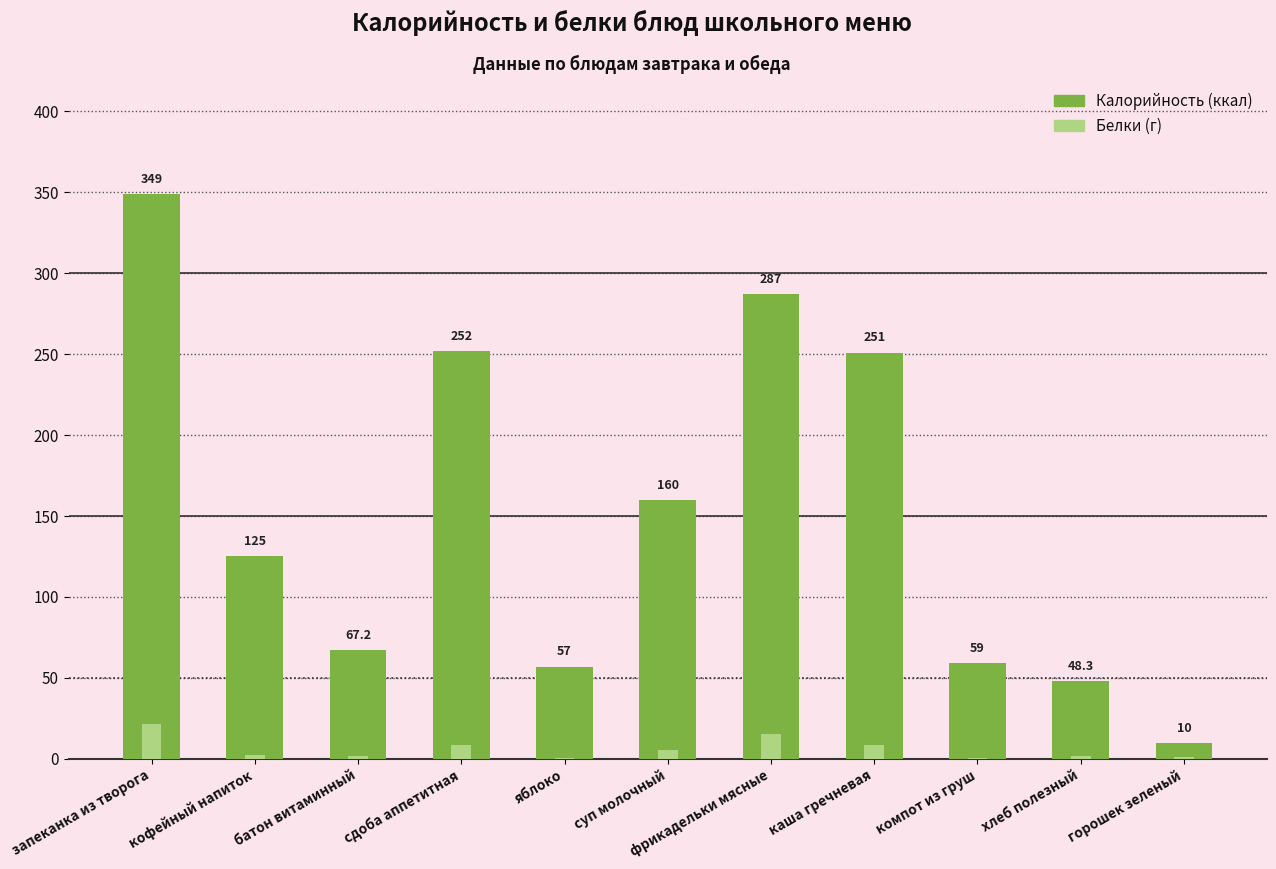

What position from the right is яблоко?

7